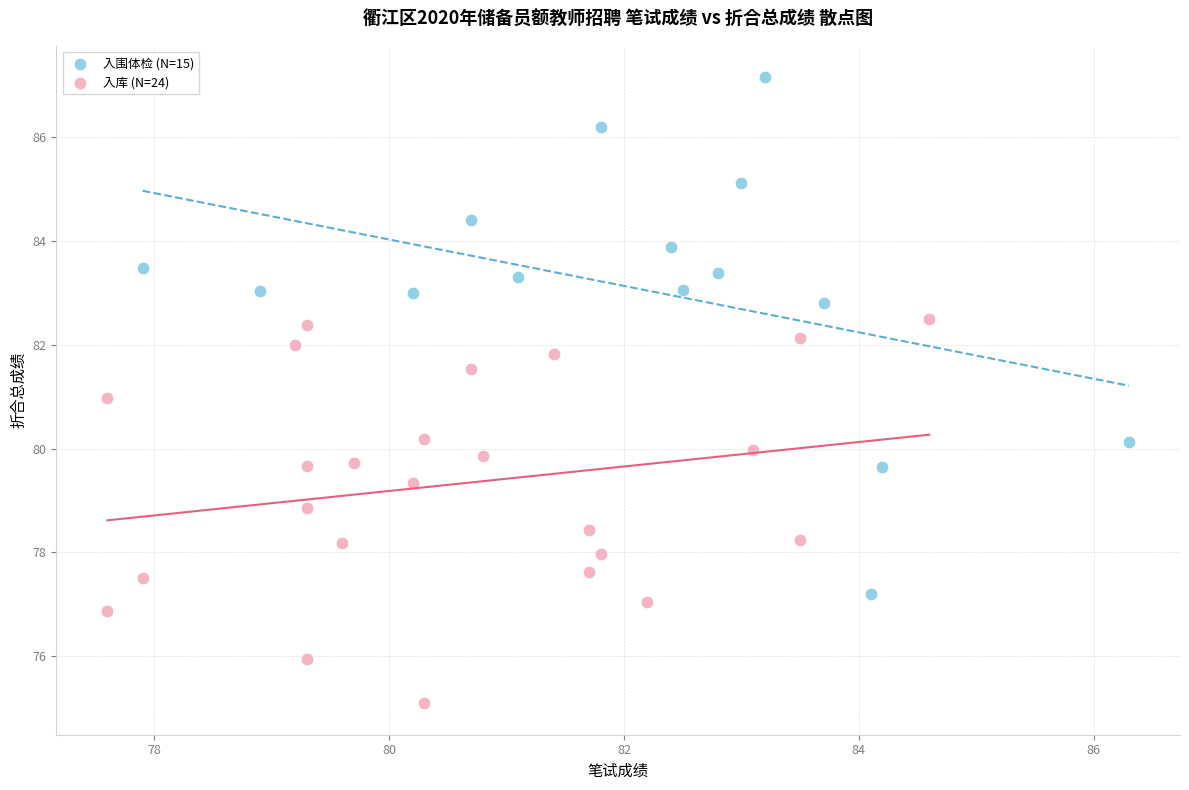

Which series reaches the minimum Y coordinate?

入库 (N=24)